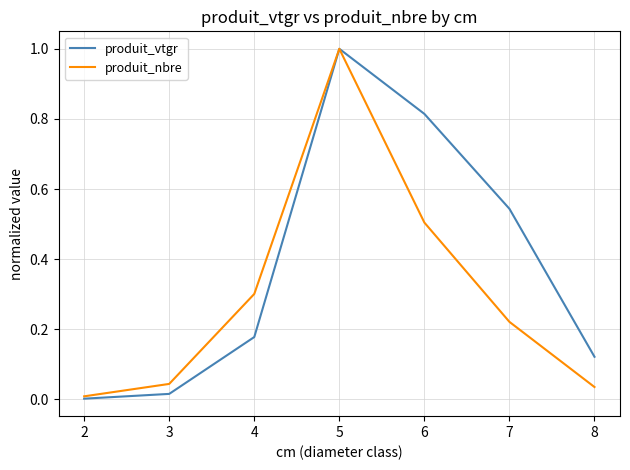

What is the greatest value displayed?

1.0